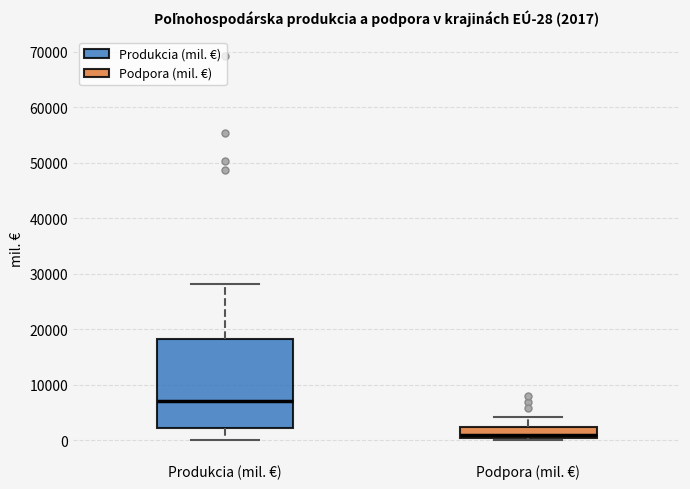

Which box's median line is the lowest?

Podpora (mil. €)